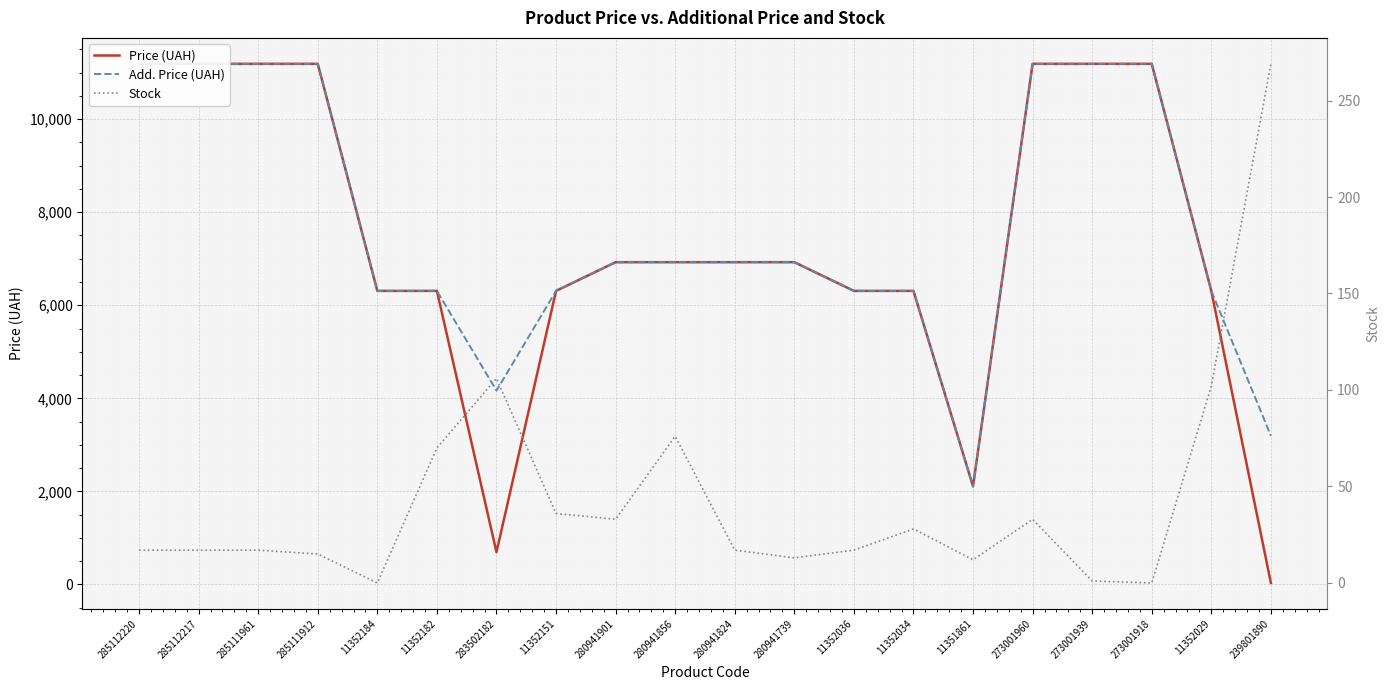

Reading left to right, what are all the values shown in this chart?

Price (UAH): 285112220=11188.2	285112217=11188.2	285111961=11188.2	285111912=11188.2	11352184=6308.8	11352182=6308.8	283502182=694.3	11352151=6308.8	280941901=6925.7	280941856=6925.7	280941824=6925.7	280941739=6925.7	11352036=6308.8	11352034=6308.8	11351861=2108.4	273001960=11188.2	273001939=11188.2	273001918=11188.2	11352029=6308.8	239801890=31.9
Add. Price (UAH): 285112220=11188.2	285112217=11188.2	285111961=11188.2	285111912=11188.2	11352184=6308.8	11352182=6308.8	283502182=4165.6	11352151=6308.8	280941901=6925.7	280941856=6925.7	280941824=6925.7	280941739=6925.7	11352036=6308.8	11352034=6308.8	11351861=2108.0	273001960=11188.2	273001939=11188.2	273001918=11188.2	11352029=6308.8	239801890=3195.0
Stock: 285112220=17.0	285112217=17.0	285111961=17.0	285111912=15.0	11352184=0.0	11352182=70.0	283502182=106.0	11352151=36.0	280941901=33.0	280941856=76.0	280941824=17.0	280941739=13.0	11352036=17.0	11352034=28.0	11351861=12.0	273001960=33.0	273001939=1.0	273001918=0.0	11352029=102.0	239801890=269.0